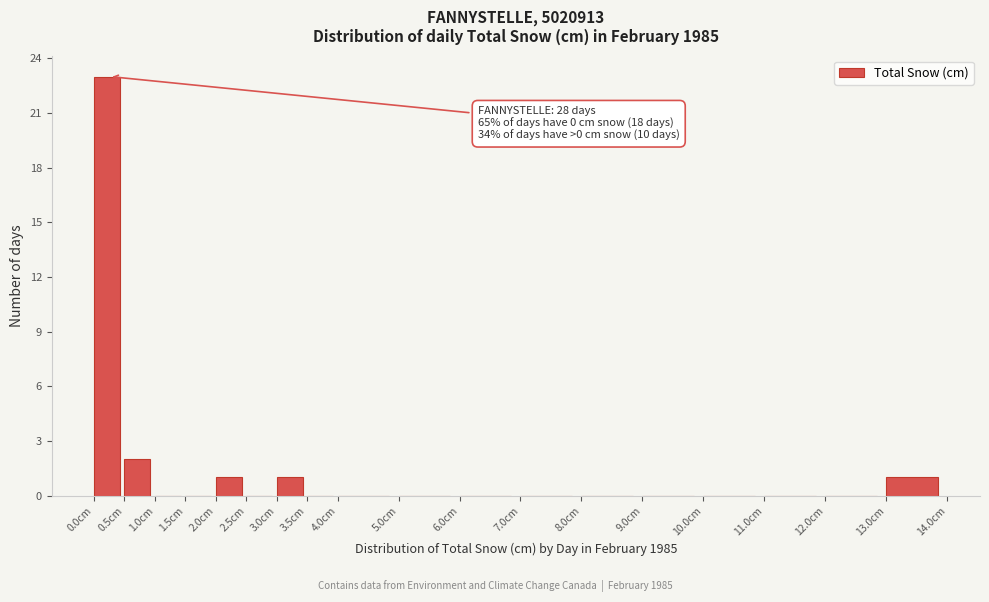

Which range on the x-axis has the tallest bar?

0.0 to 0.5